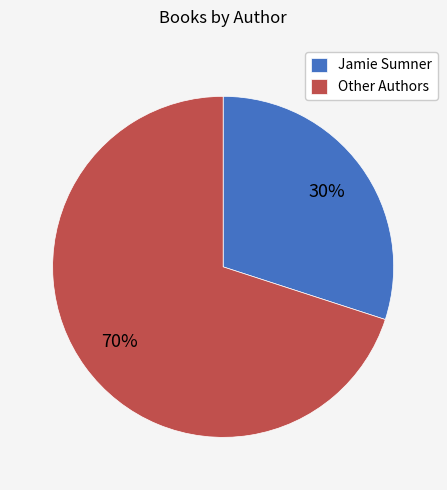

True or false: Other Authors accounts for 84% of the total.

False